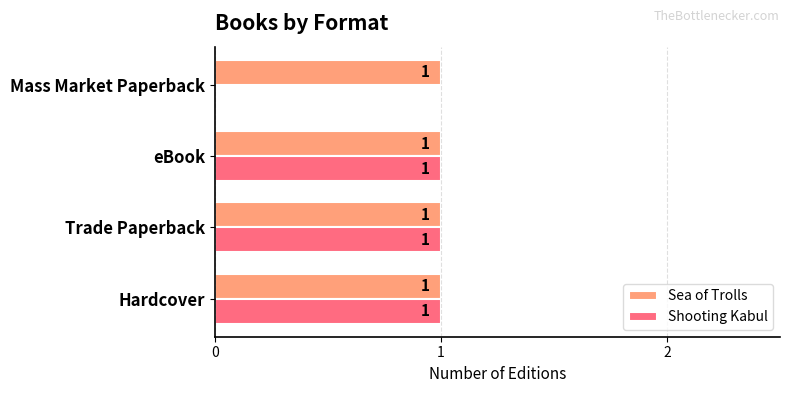

Which series has the largest range (max minus min)?

Shooting Kabul